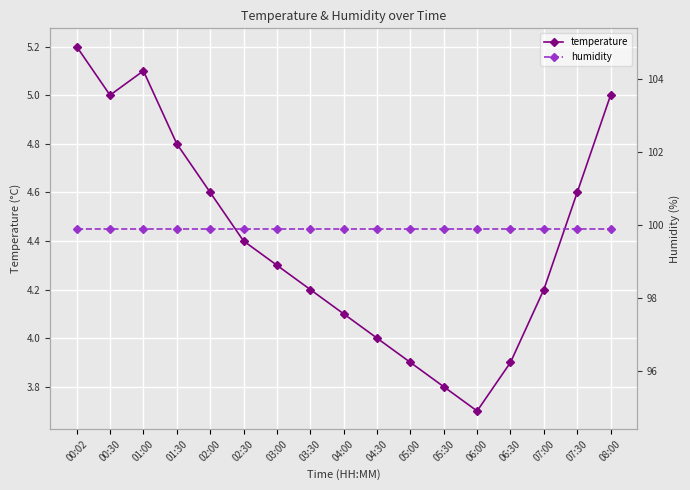

At which label does temperature first exceed 4?

00:02